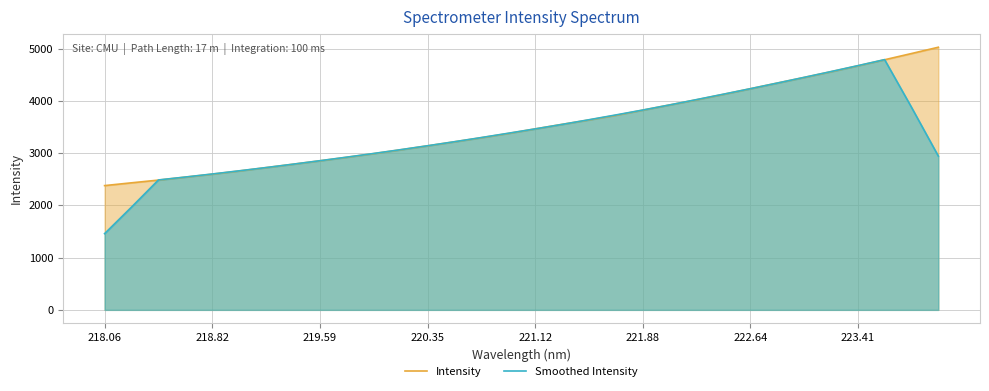

What are all the series names shown in the legend?

Intensity, Smoothed Intensity